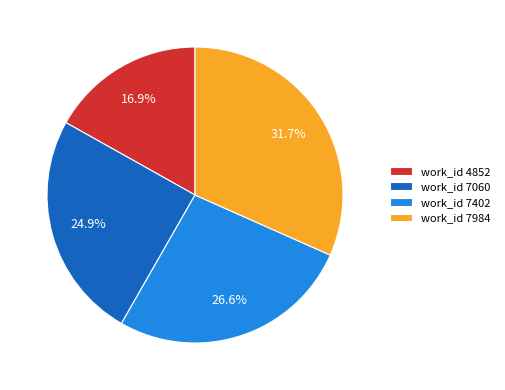

Which has a higher value, work_id 7402 or work_id 4852?

work_id 7402